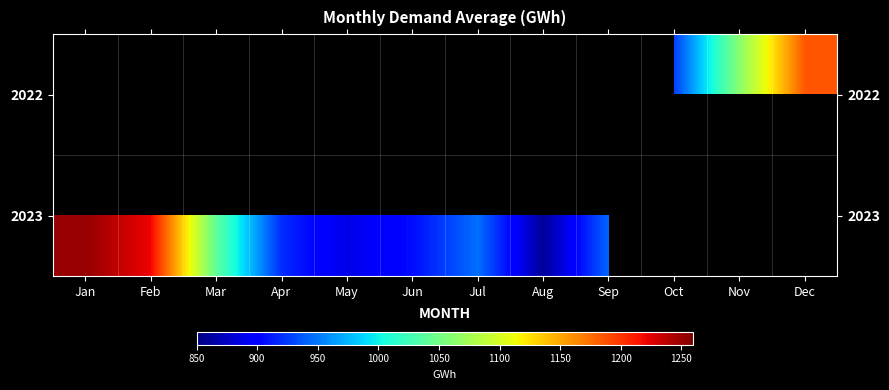

What is the maximum value shown in the chart?

1251.9